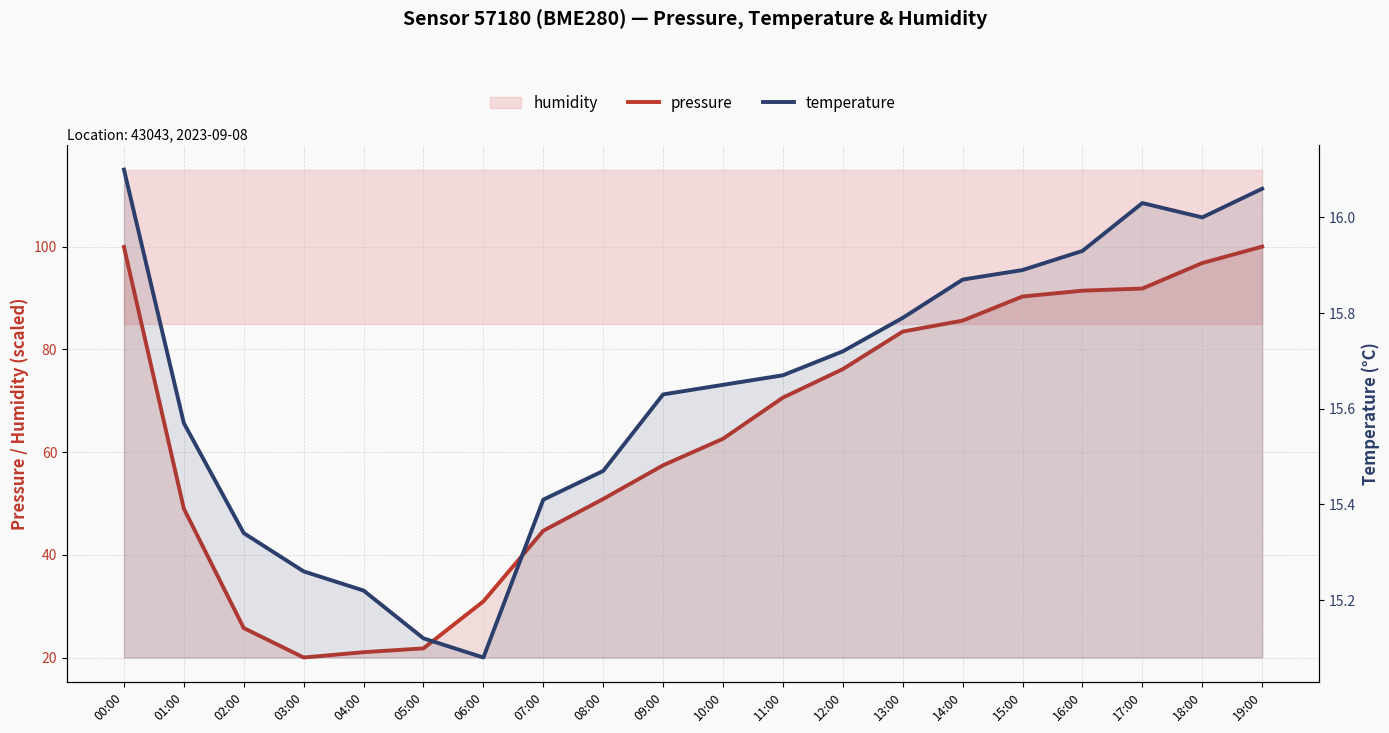

What is the total value across all series at 01:00?

64.6